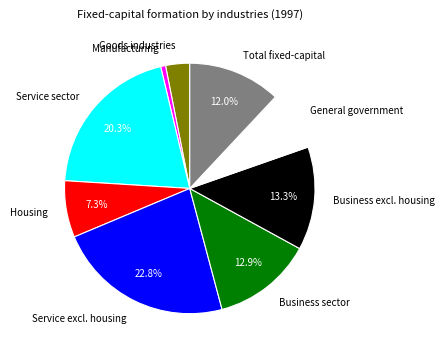

Is it true that Service excl. housing is 23% of the pie?

True